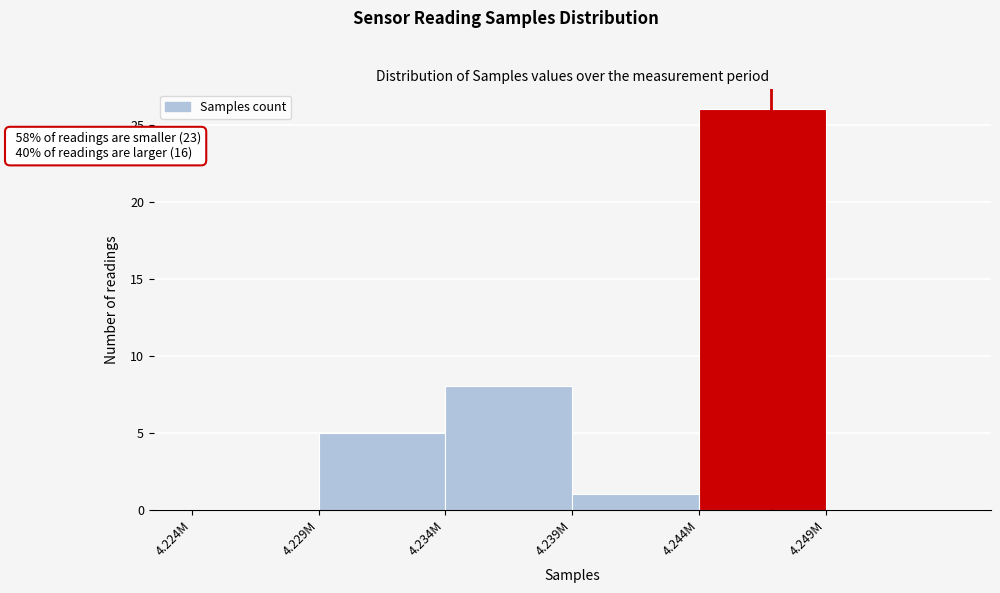

Reading left to right, list all the values displayed in this chart.

4.224M=0	4.229M=5	4.234M=8	4.239M=1	4.244M=26	4.249M=0